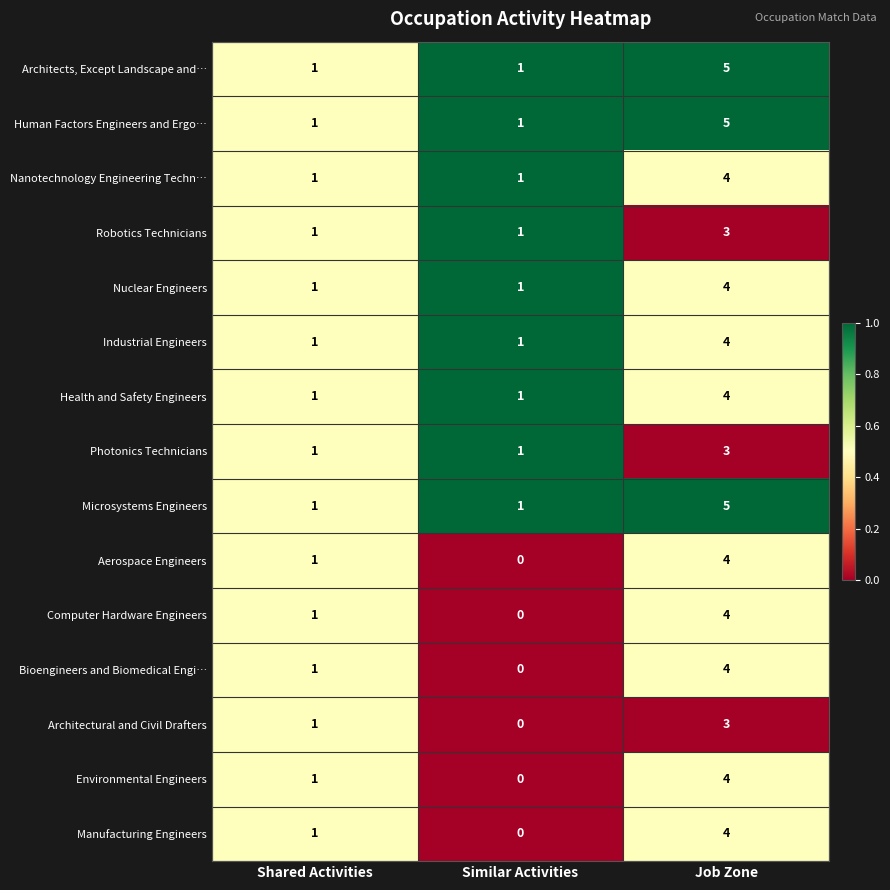

What is the sum of the Aerospace Engineers values at Job Zone and Similar Activities?

4